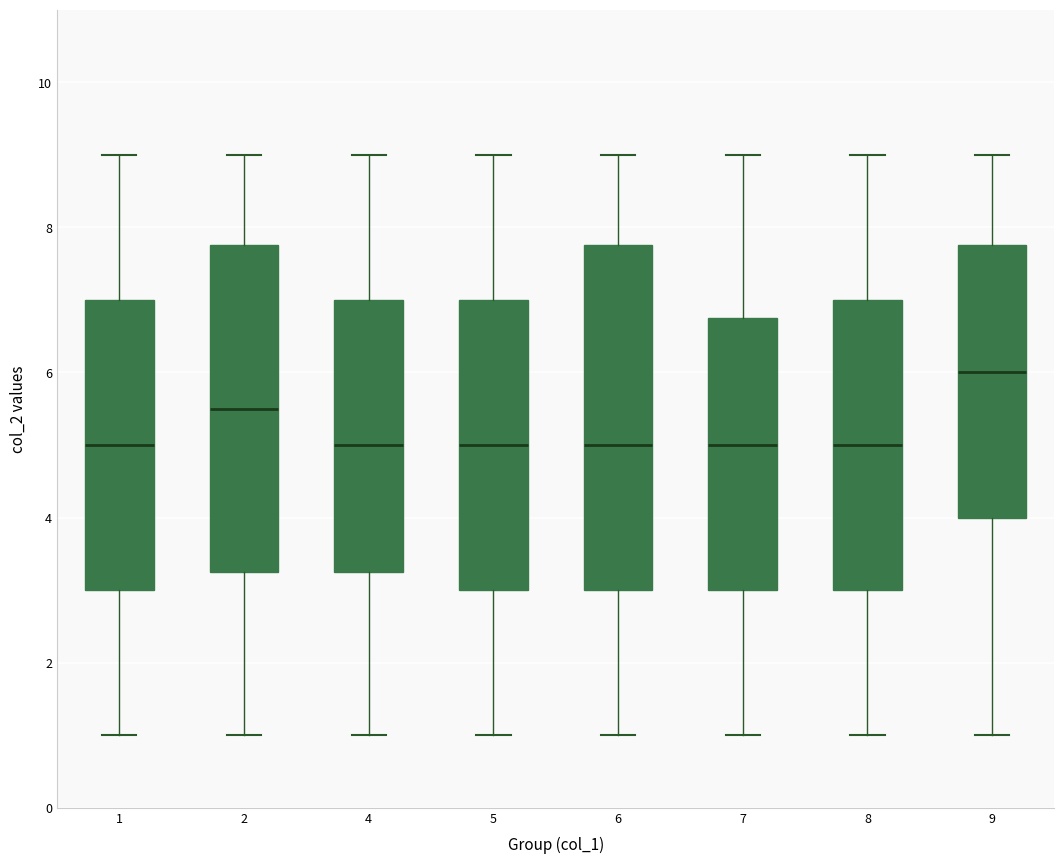

Reading left to right, read every box against the y-axis: the position of its median line, the range the box covers, and the ends of its whiskers. The values are not printed on the chart, so give them approximately, as read against the axis.

1: median 5.0, box 3.0 to 7.0, whiskers 1.0 to 9.0
2: median 5.6, box 3.2 to 7.8, whiskers 1.0 to 9.0
4: median 5.0, box 3.2 to 7.0, whiskers 1.0 to 9.0
5: median 5.0, box 3.0 to 7.0, whiskers 1.0 to 9.0
6: median 5.0, box 3.0 to 7.8, whiskers 1.0 to 9.0
7: median 5.0, box 3.0 to 6.8, whiskers 1.0 to 9.0
8: median 5.0, box 3.0 to 7.0, whiskers 1.0 to 9.0
9: median 6.0, box 4.0 to 7.8, whiskers 1.0 to 9.0